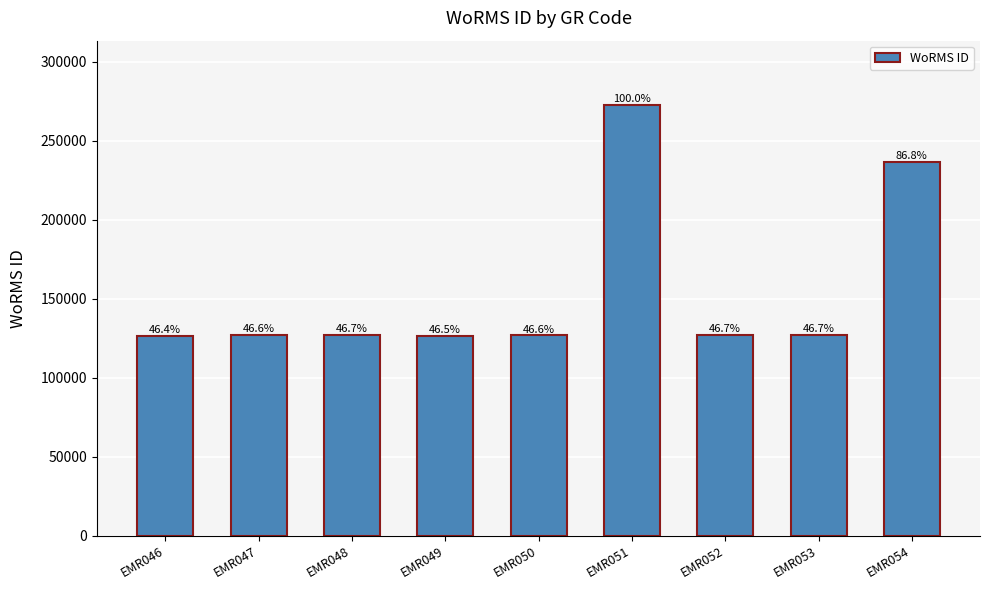

What is the approximate value at EMR052, to the nearest 50?

127150